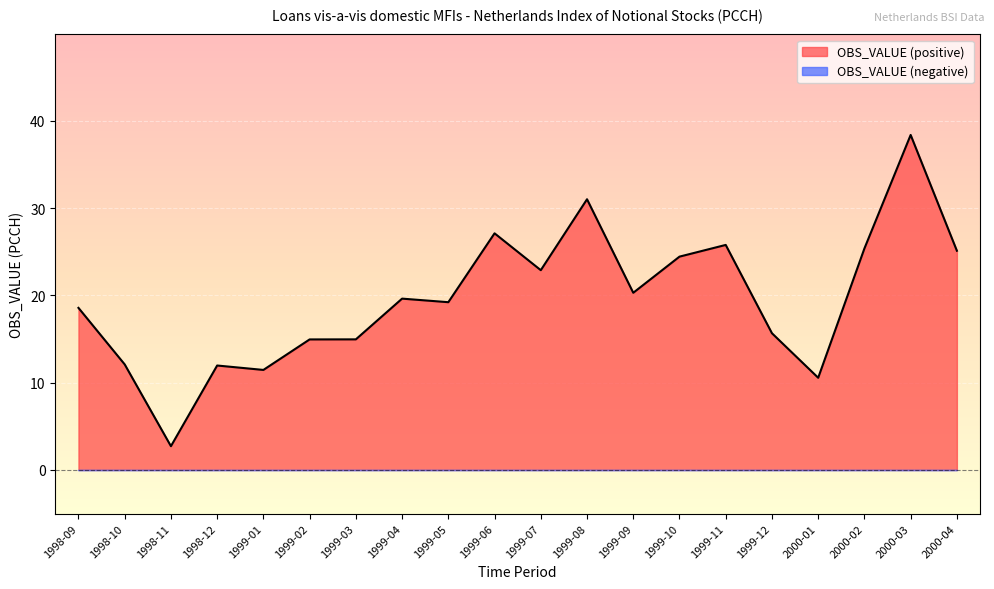

What is the maximum value shown in the chart?

38.4